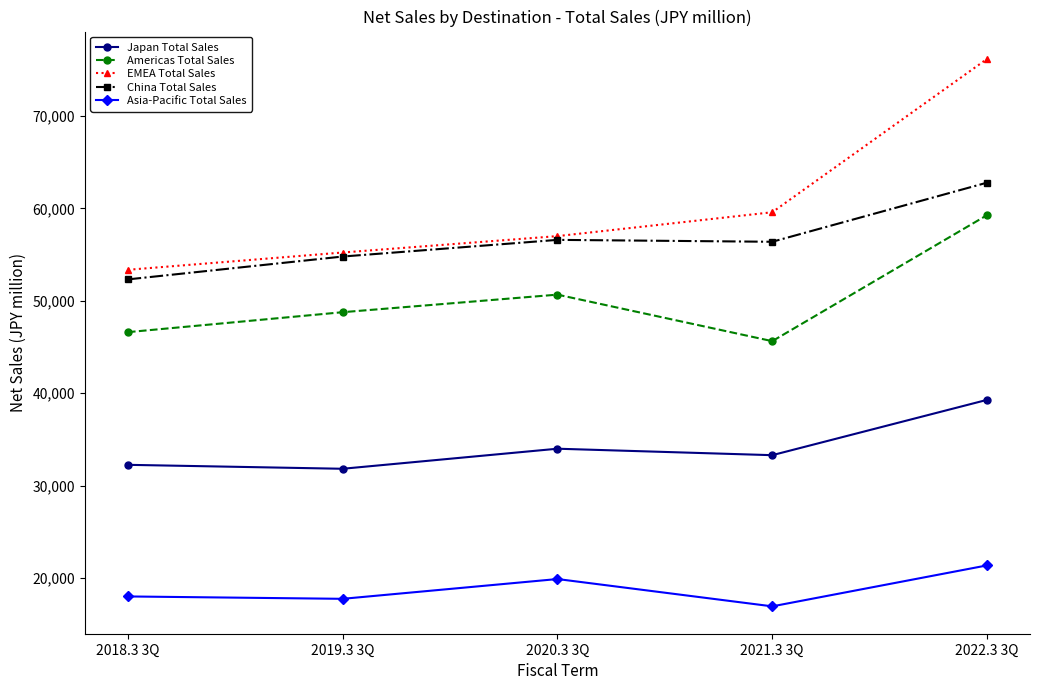

What are all the series names shown in the legend?

Japan Total Sales, Americas Total Sales, EMEA Total Sales, China Total Sales, Asia-Pacific Total Sales